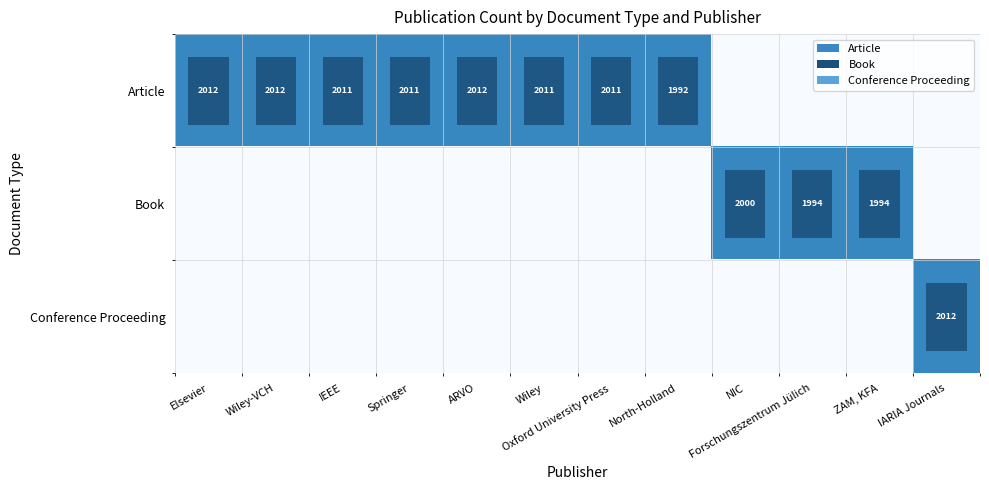

Is it true that Book equals 2000 at NIC?

True